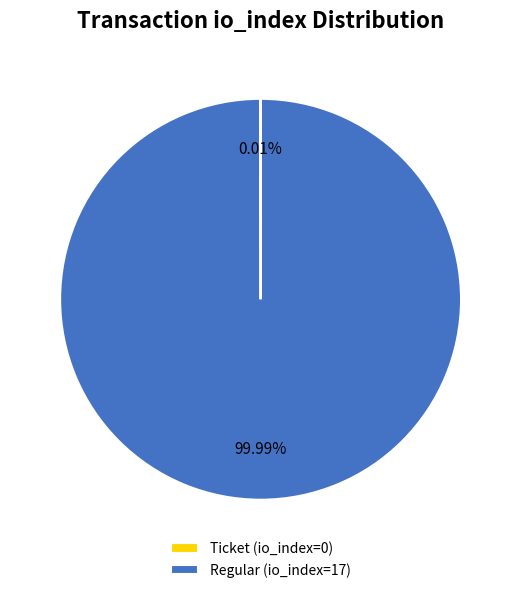

Does any single category account for the majority?

Yes